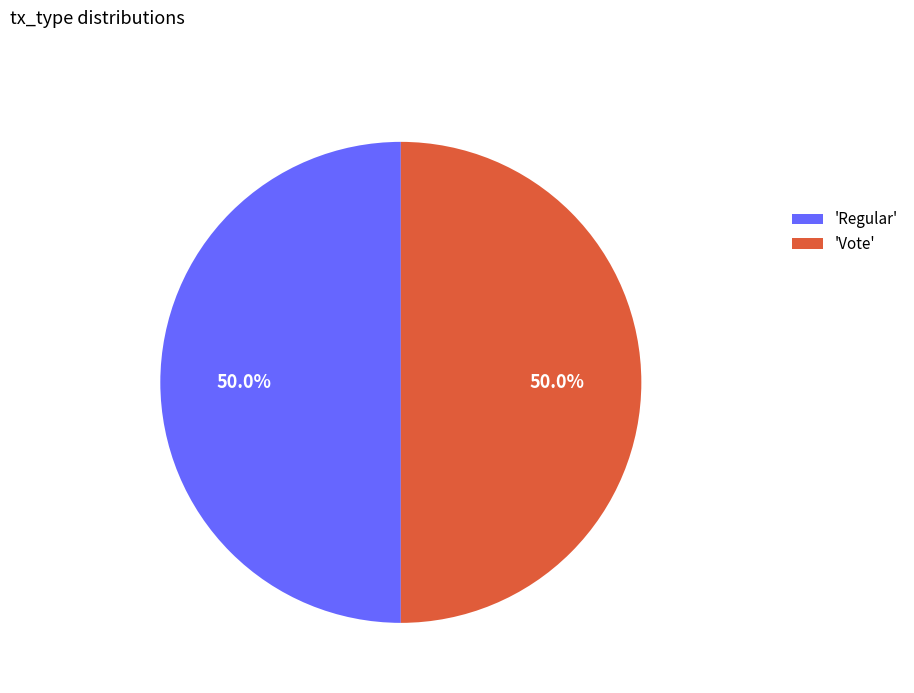

Combined, what portion of the pie is 'Vote' and 'Regular'?

100.0%